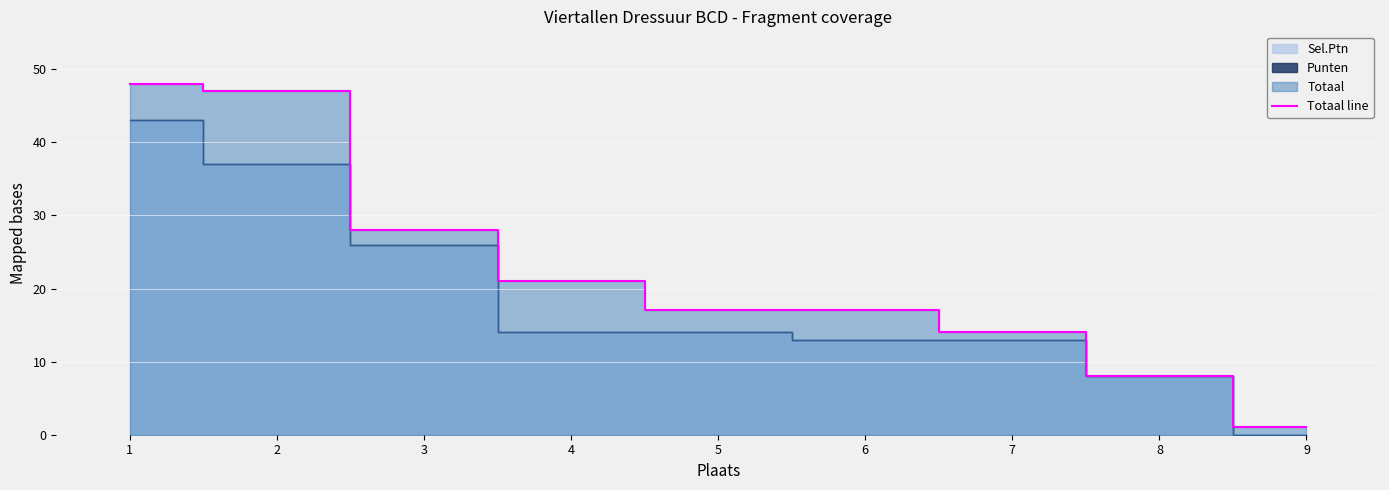

What is the value of the 6th point from the left?

17